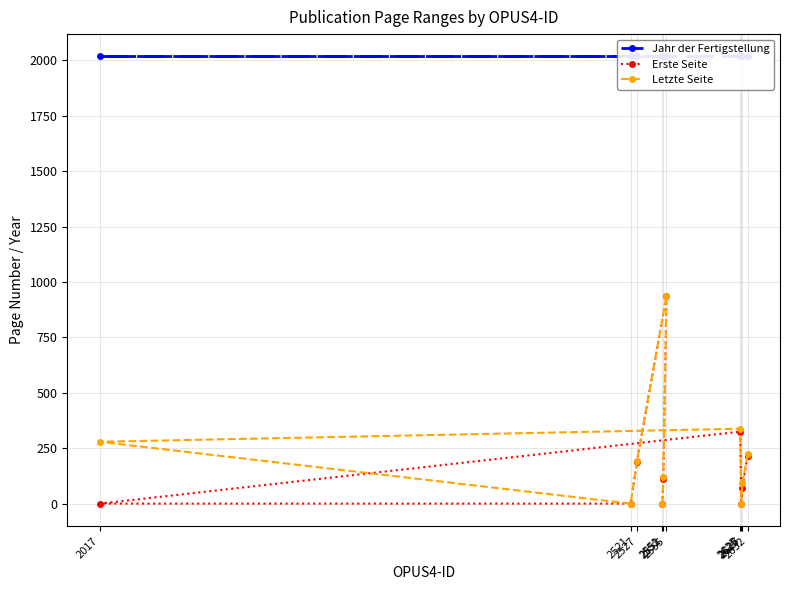

Reading left to right, what are all the values shown in this chart?

Jahr der Fertigstellung: 2551=2018	2552=2018	2555=2018	2527=2018	2521=2018	2017=2018	2625=2018	2626=2018	2627=2018	2632=2018
Erste Seite: 2551=0	2552=112	2555=938	2527=190	2521=0	2017=0	2625=325	2626=0	2627=72	2632=215
Letzte Seite: 2551=0	2552=118	2555=939	2527=193	2521=0	2017=279	2625=338	2626=0	2627=93	2632=222